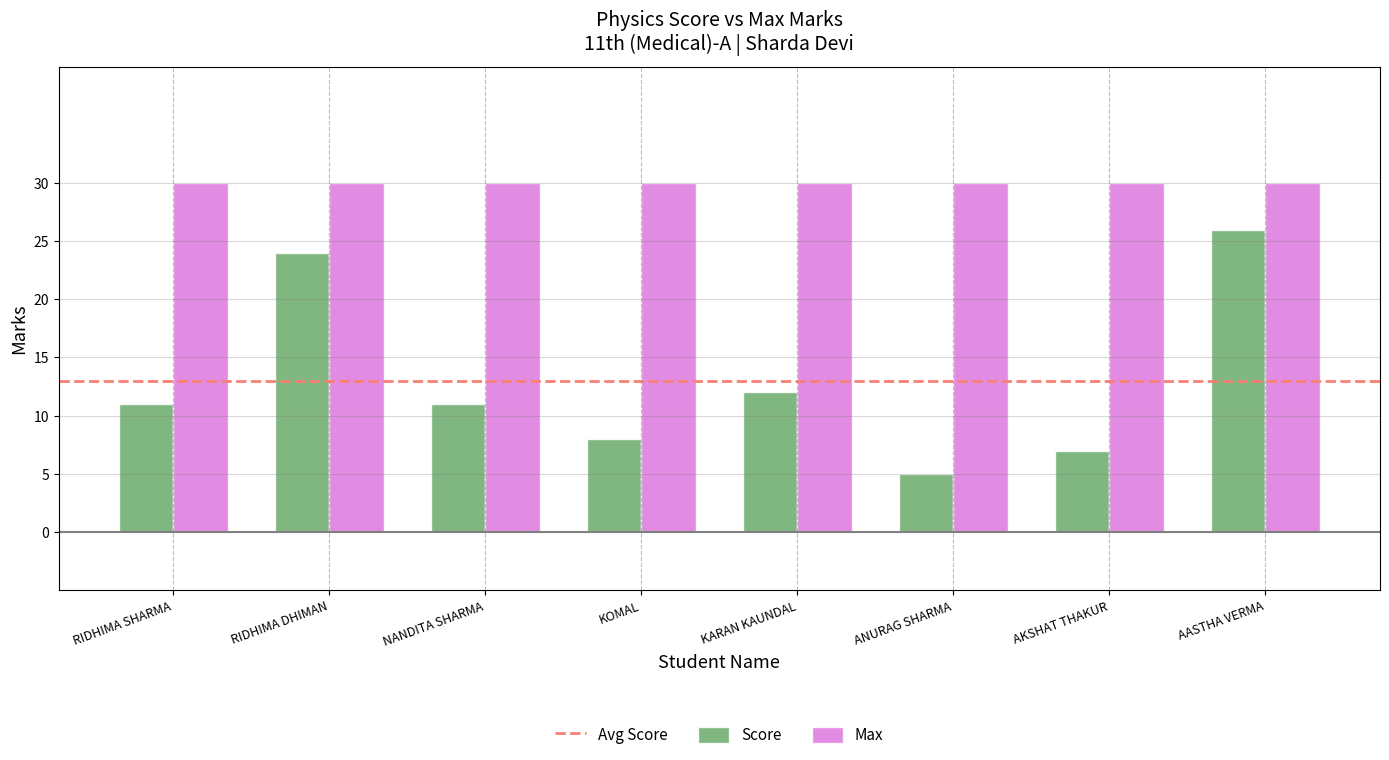

Between RIDHIMA DHIMAN and AKSHAT THAKUR, which series saw the biggest shift?

Score